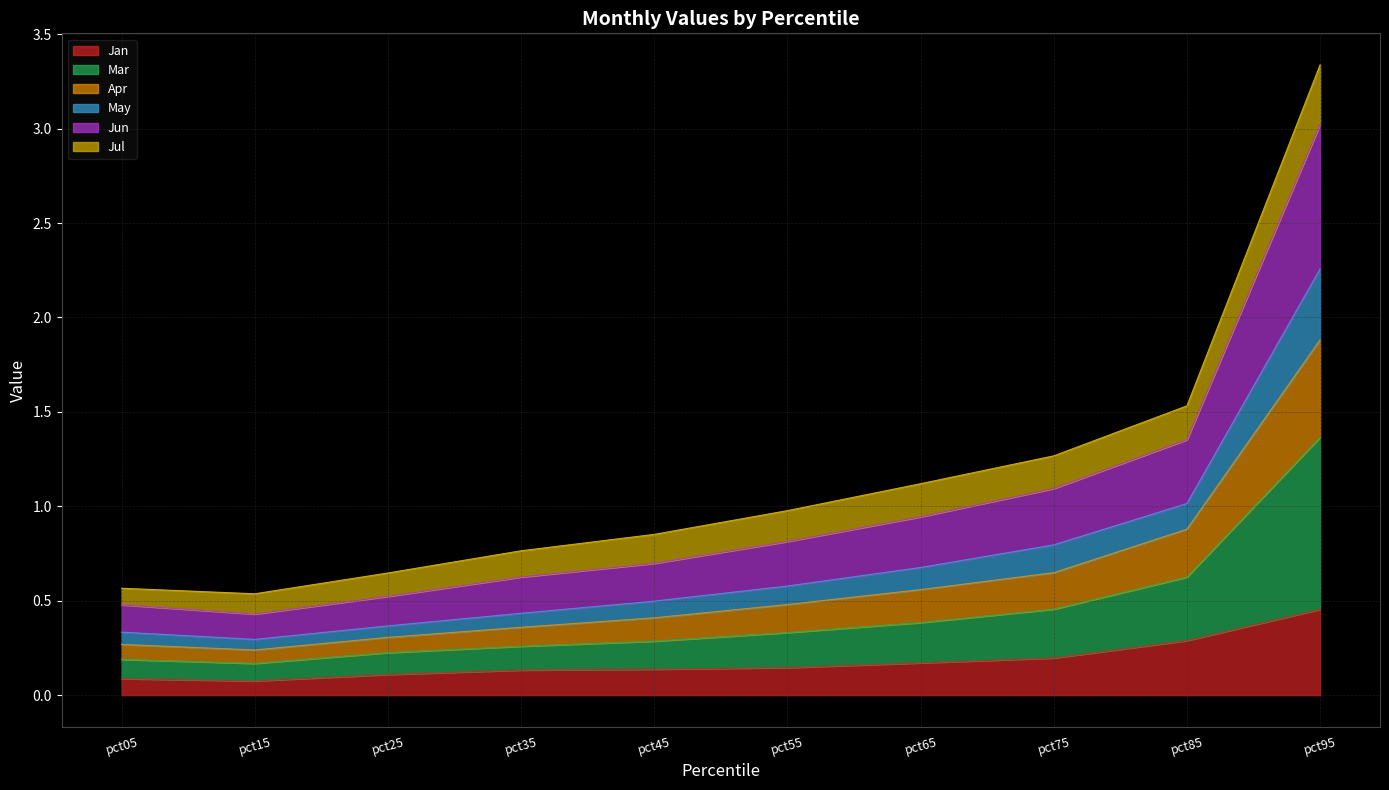

Which has a higher value, pct85 or pct95?

pct95